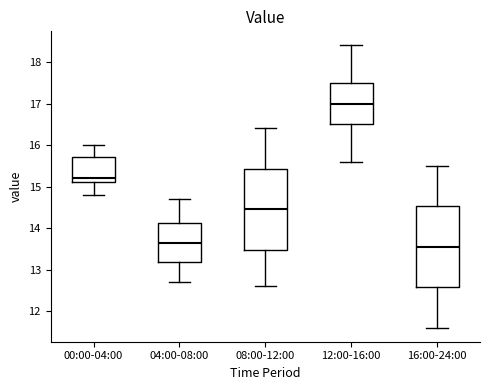

Which box's median line is the highest?

12:00-16:00